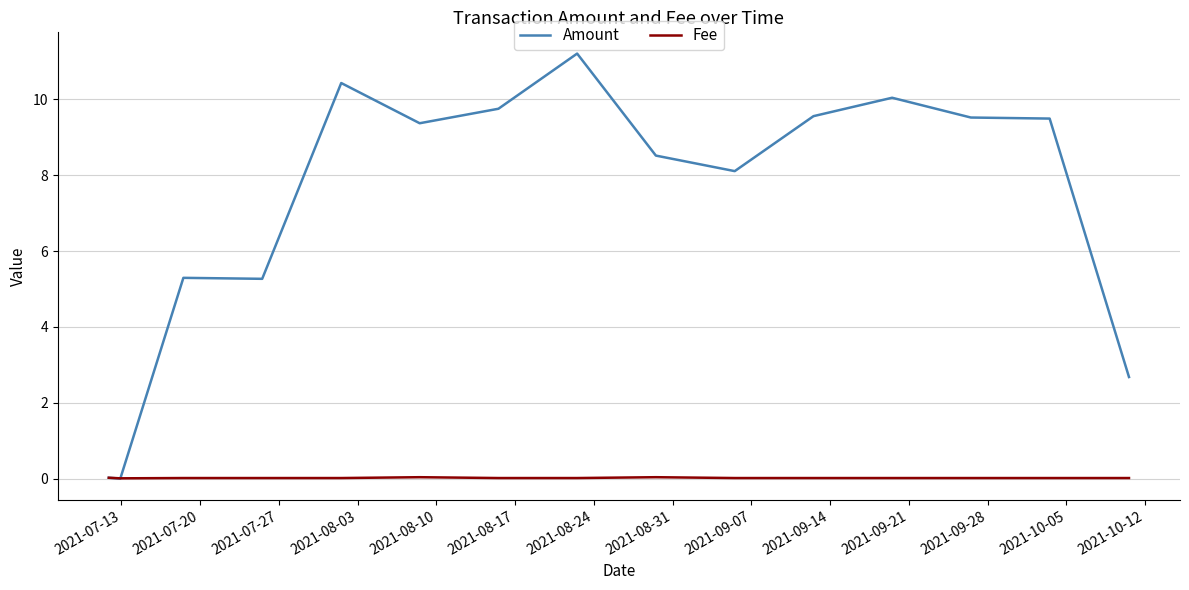

Rank the series by their maximum value, from highest to lowest.

Amount, Fee